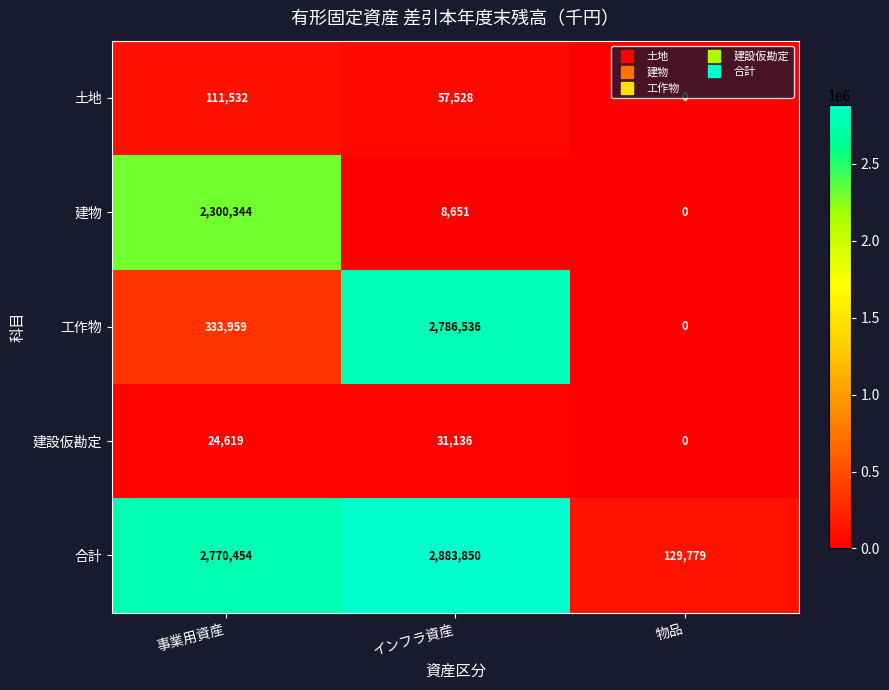

Count the number of categories in the chart.

3